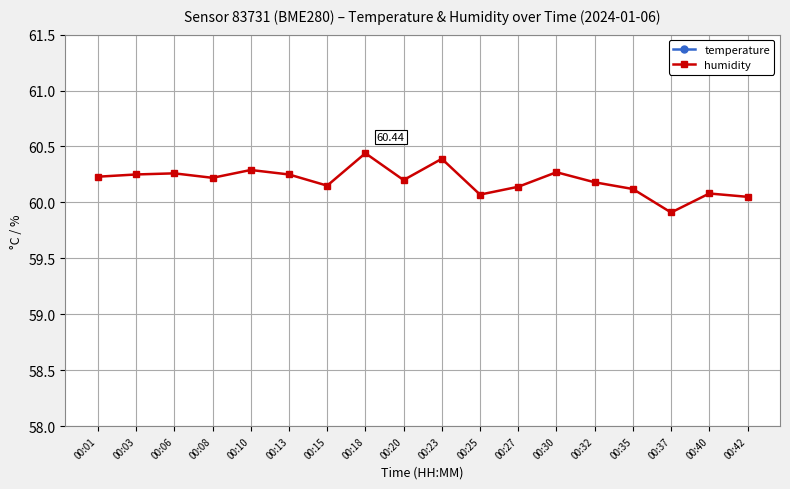

What is the smallest value displayed?

18.3